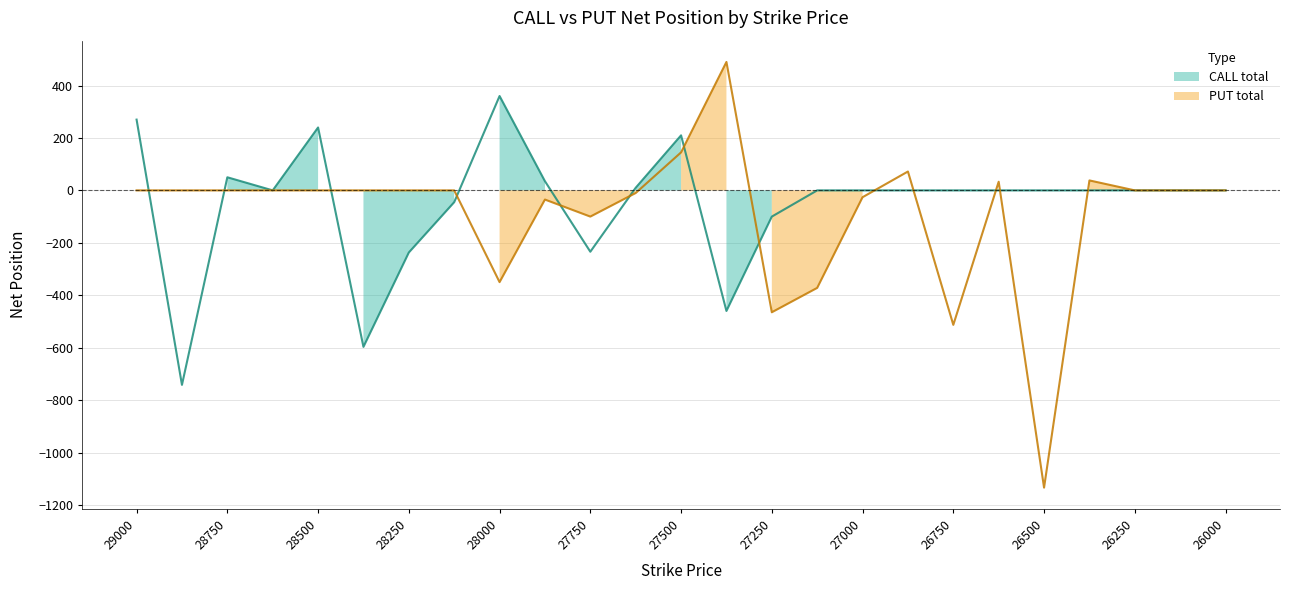

What is the maximum value shown in the chart?

490